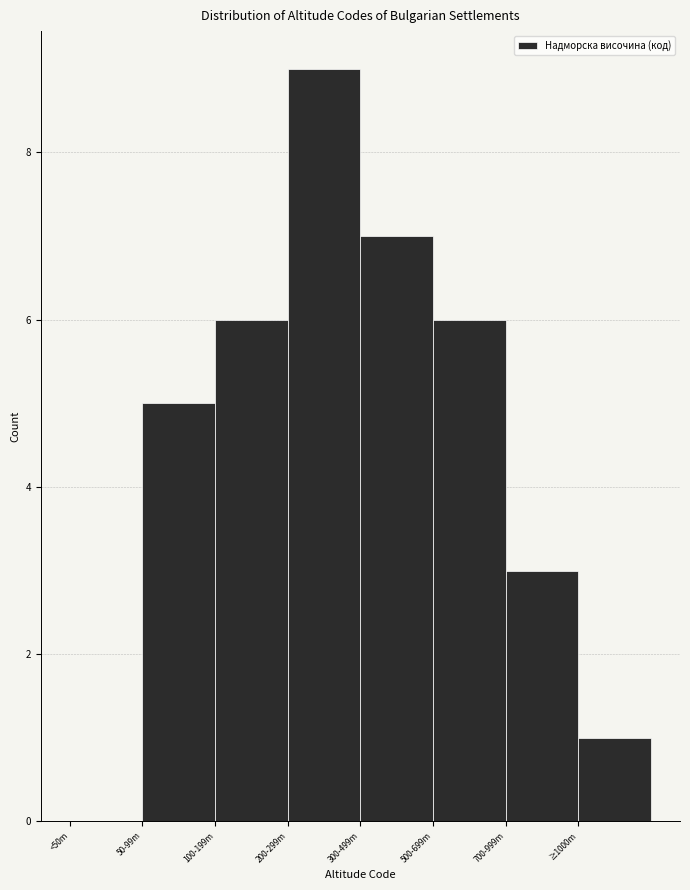

Reading left to right, extract all data points from this chart.

<50m=0	50-99m=5	100-199m=6	200-299m=9	300-499m=7	500-699m=6	700-999m=3	≥1000m=1